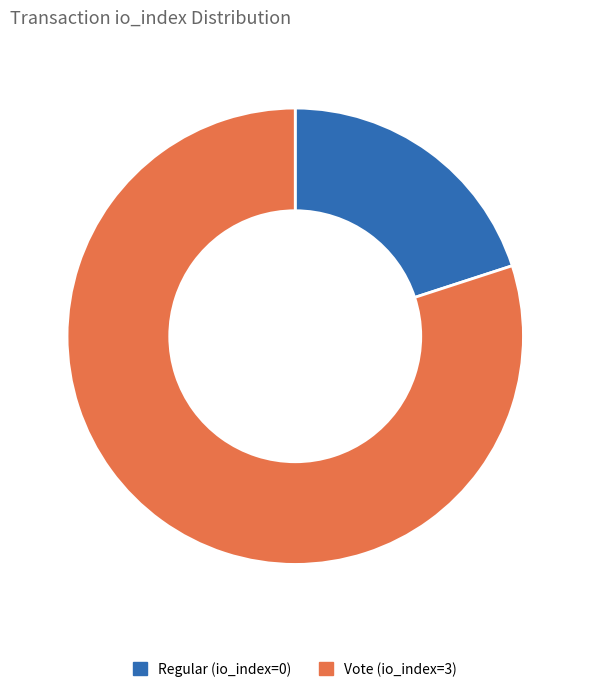

How many segments does this pie chart have?

2